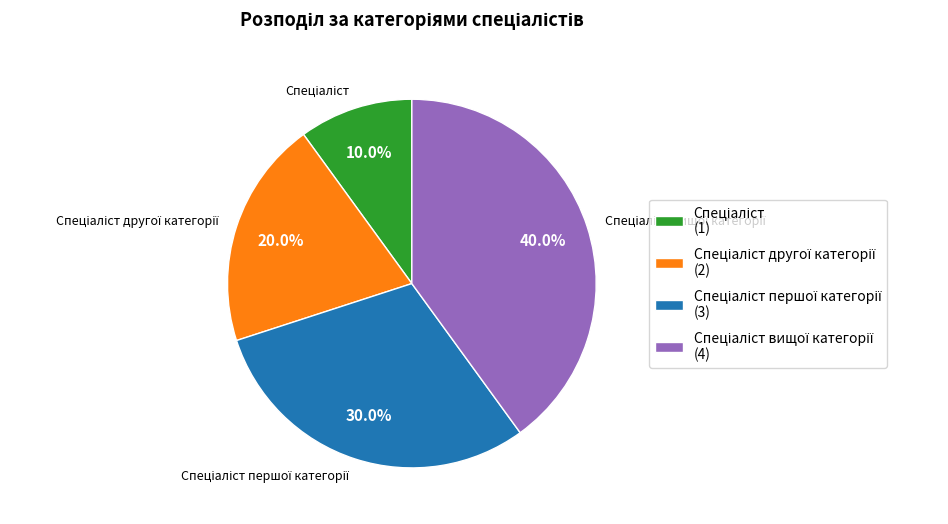

Does any single category account for the majority?

No